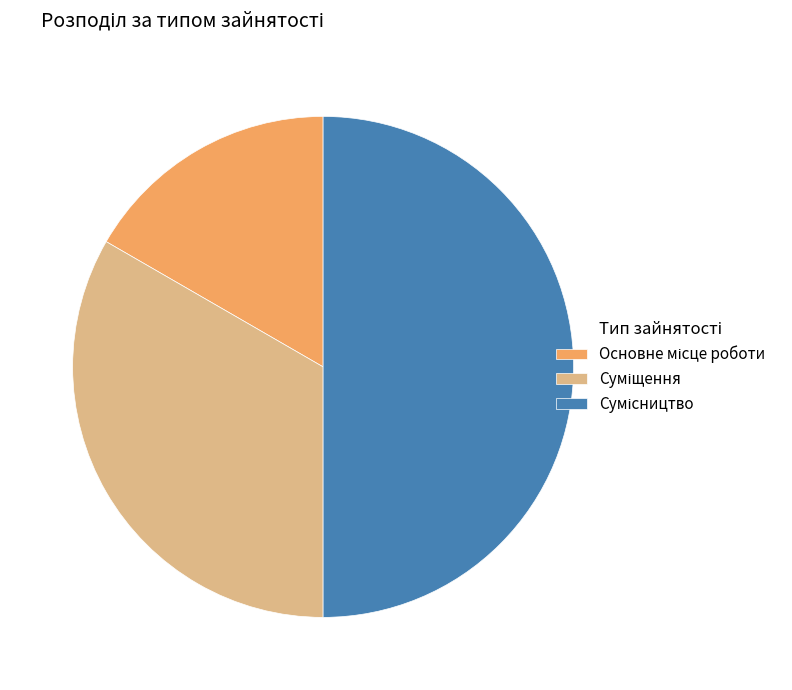

How many segments does this pie chart have?

3